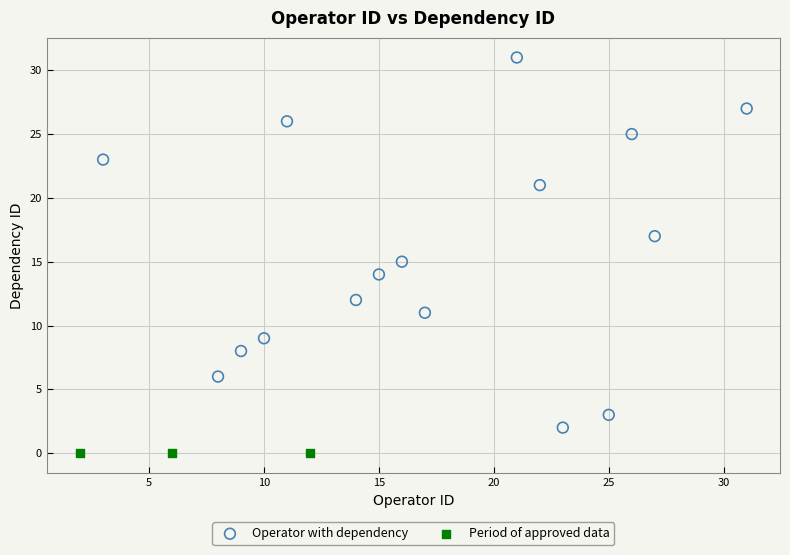

Which series contains the lowest Y value?

Period of approved data